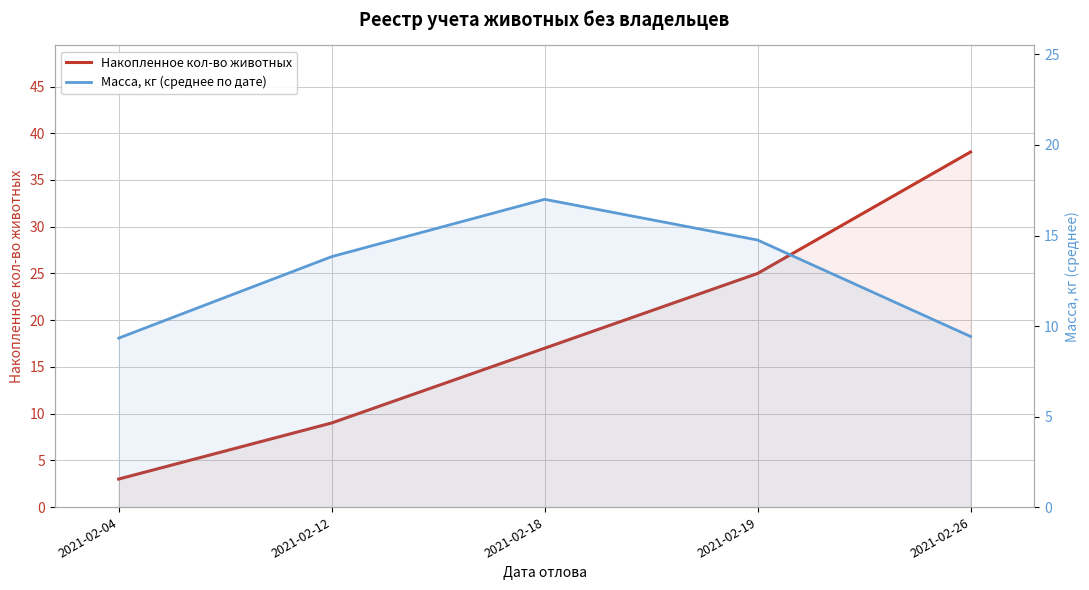

True or false: Накопленное кол-во животных and Масса, кг (среднее по дате) intersect in this chart.

False